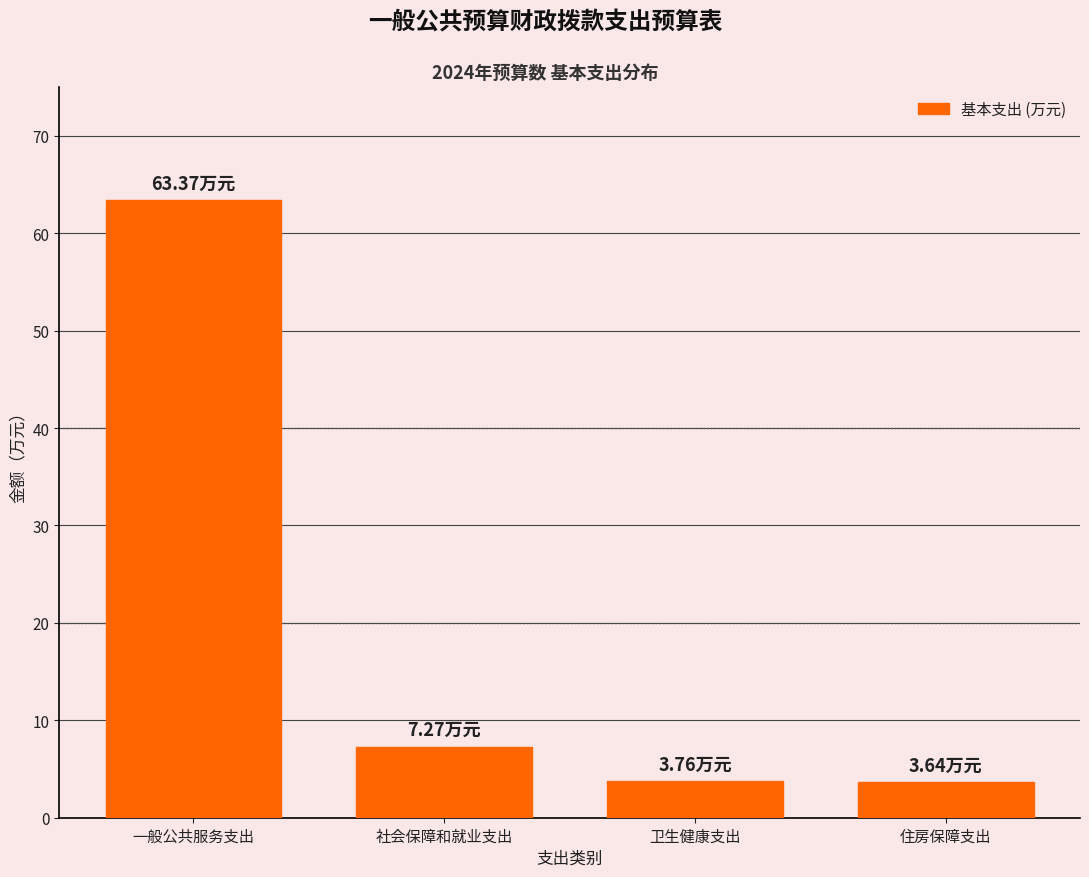

What is the label of the 1st bar from the left?

一般公共服务支出